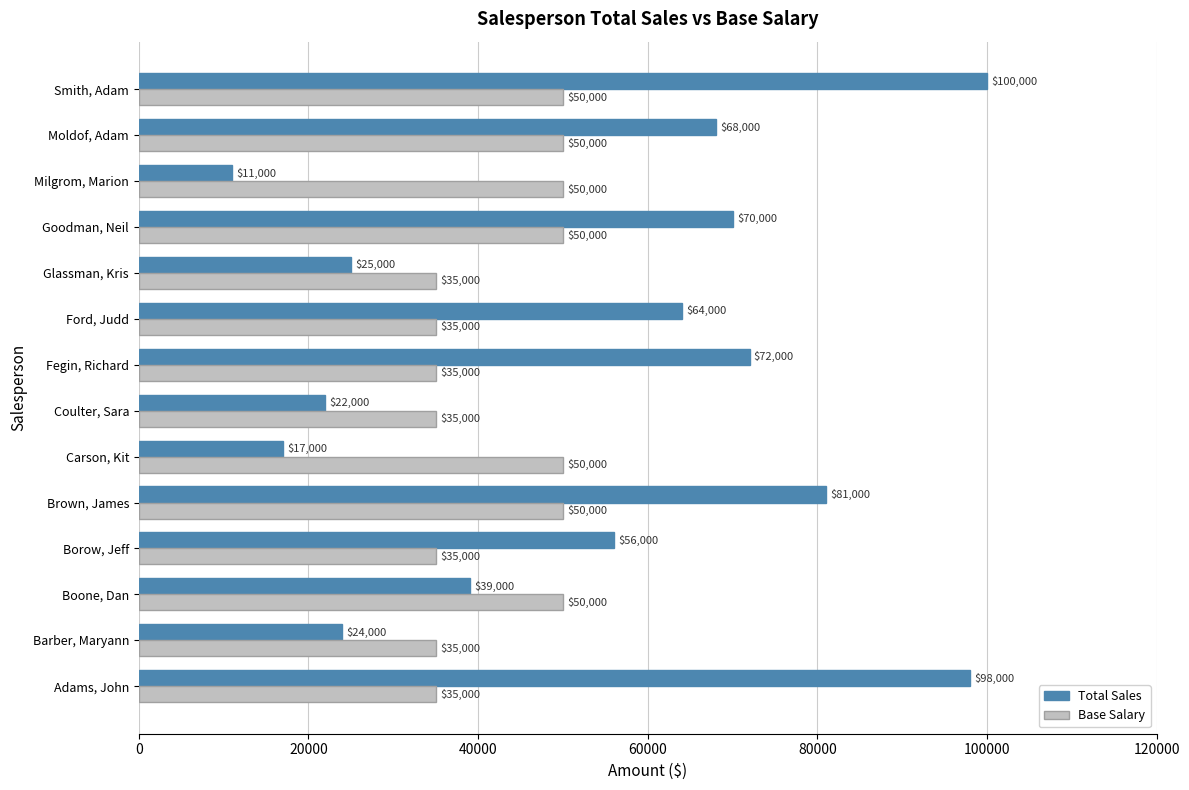

Which category has the lowest value across all series?

Milgrom, Marion